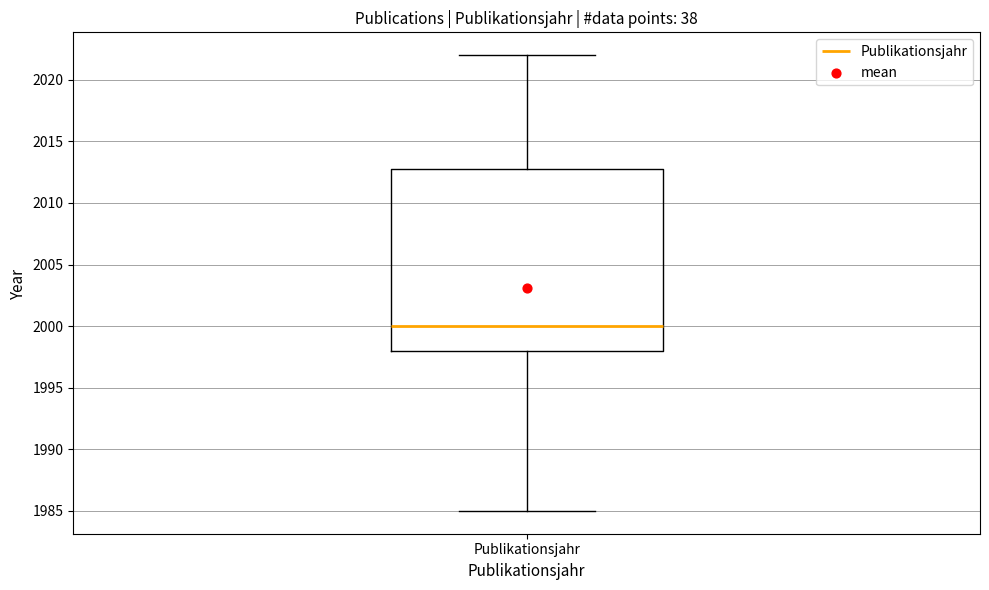

Transcribe this box plot: give where the median line is, the range the box spans, and where the two whiskers end, as read against the y-axis. The values are not printed on the chart, so give them approximately, as read against the axis.

median 2000, box 1998 to 2013, whiskers 1985 to 2022